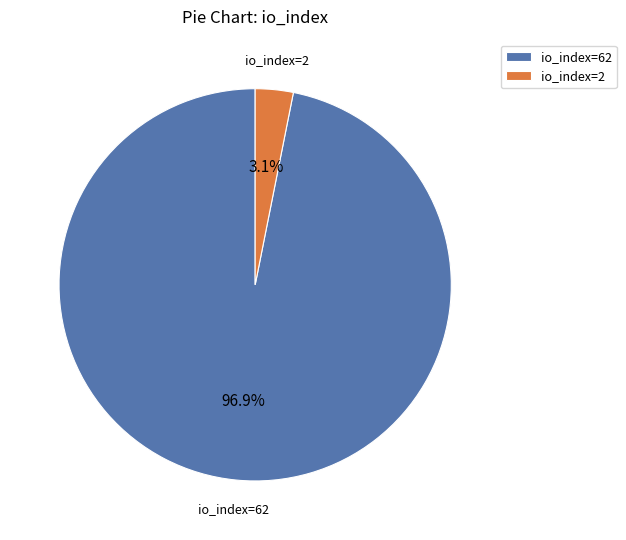

True or false: io_index=62 accounts for 88% of the total.

False